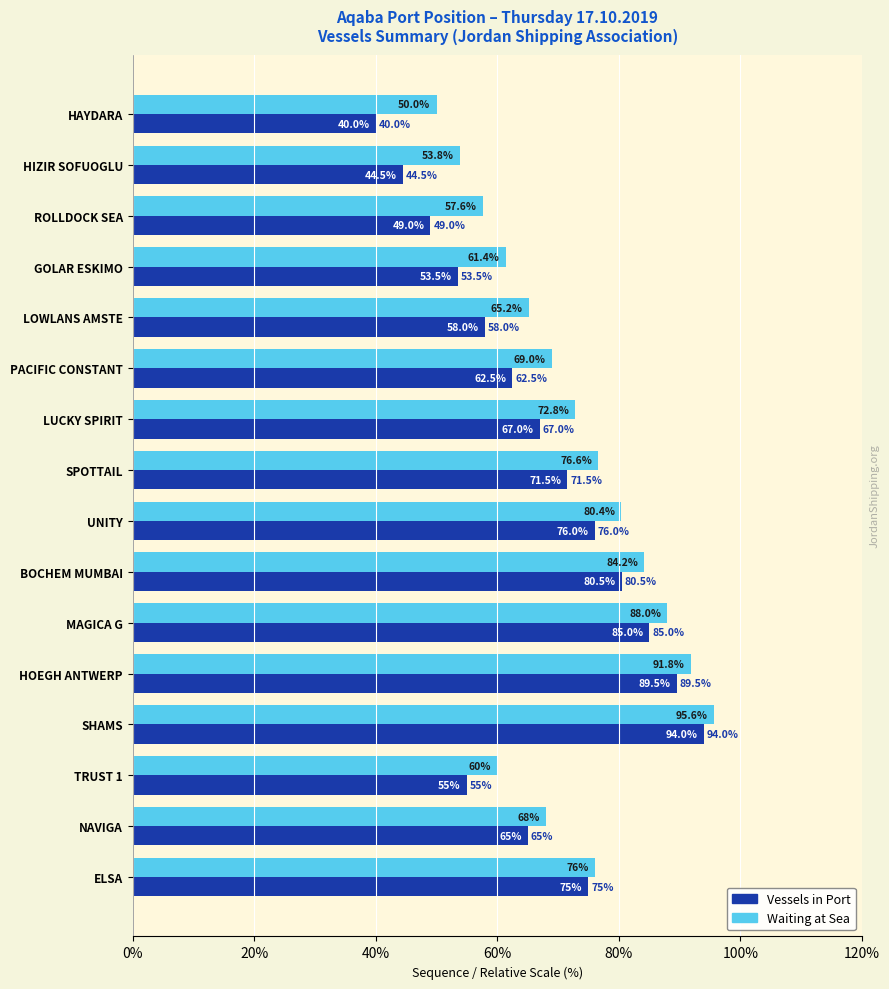

What is the smallest value displayed?

40.0